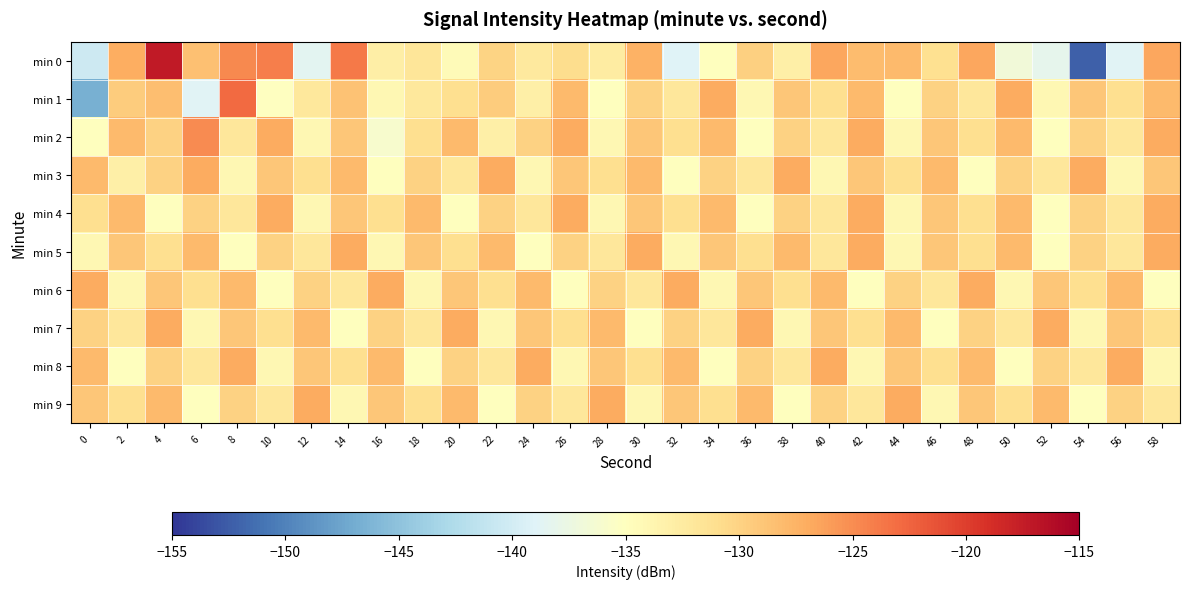

Which series changed the most between 34 and 40?

min 0